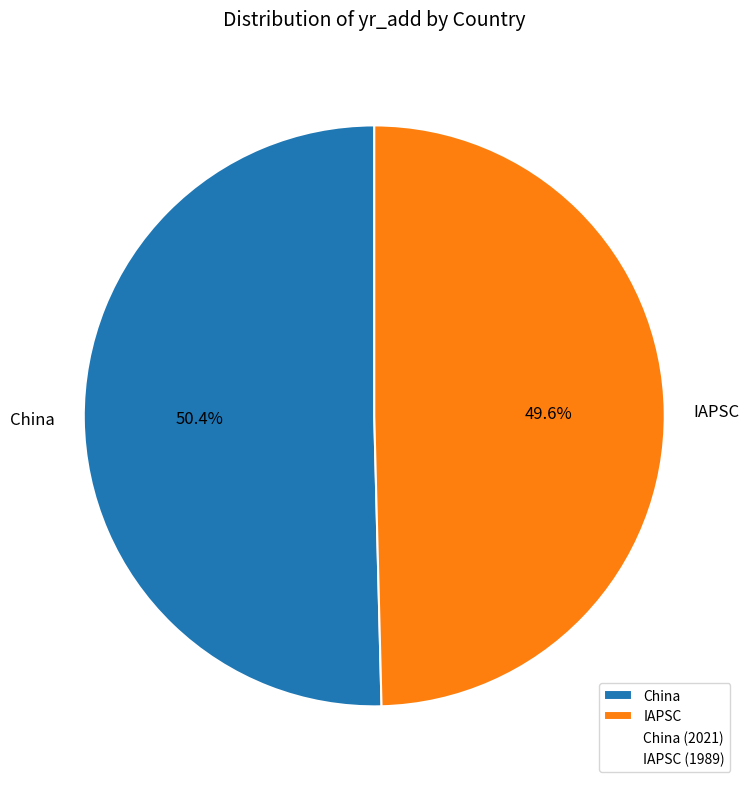

To the nearest percent, what percentage of the pie is IAPSC?

50%